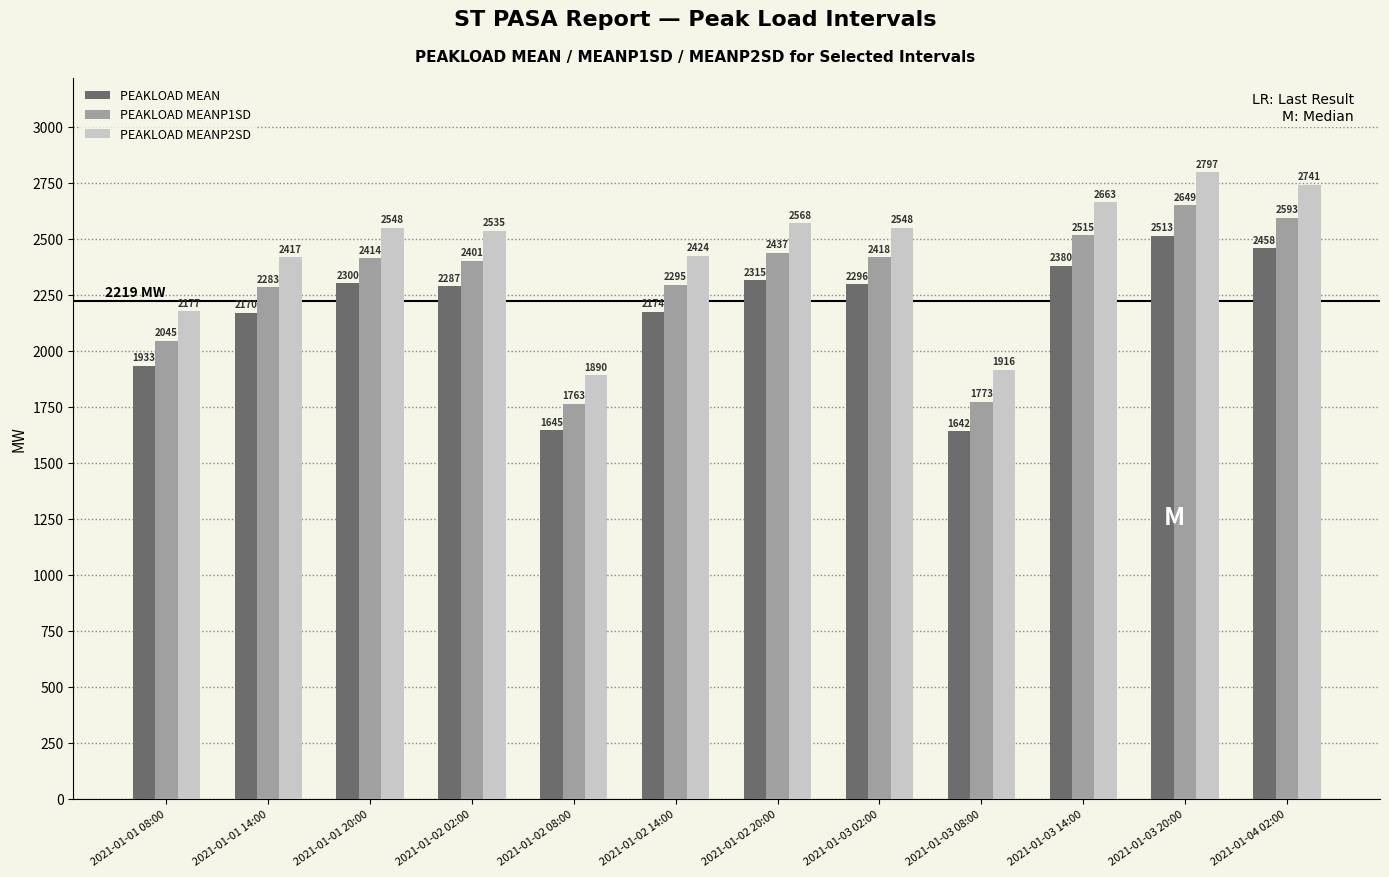

At which label does PEAKLOAD MEANP1SD reach its peak?

2021-01-03 20:00